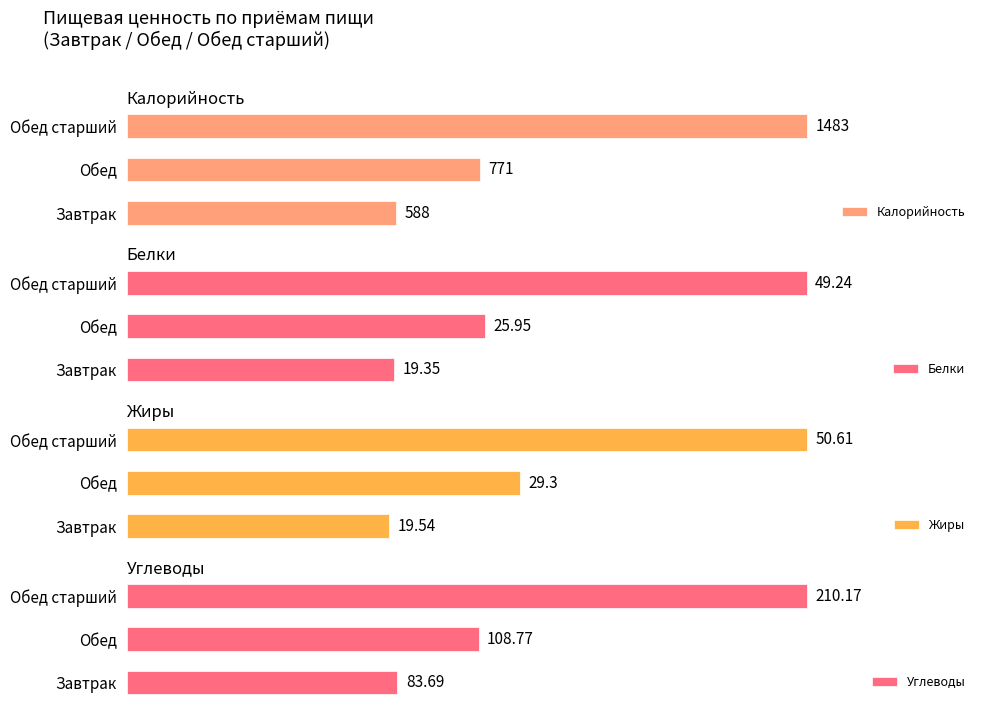

Which category has the highest value in the Калорийность series?

Обед старший